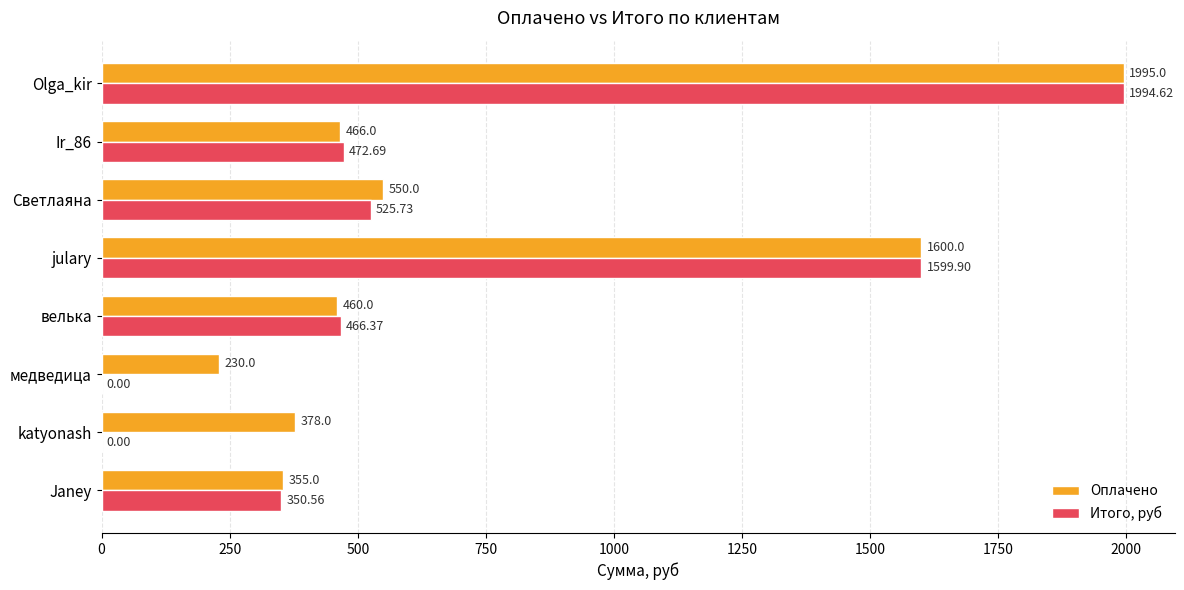

How many data points does each series have?

8